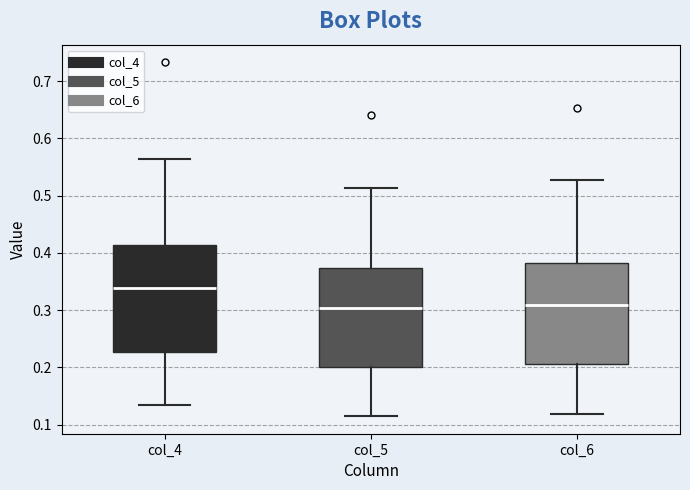

Where does the lower whisker of the box for col_5 end on the y-axis? The values are not printed on the chart, so give them approximately, as read against the axis.

0.12